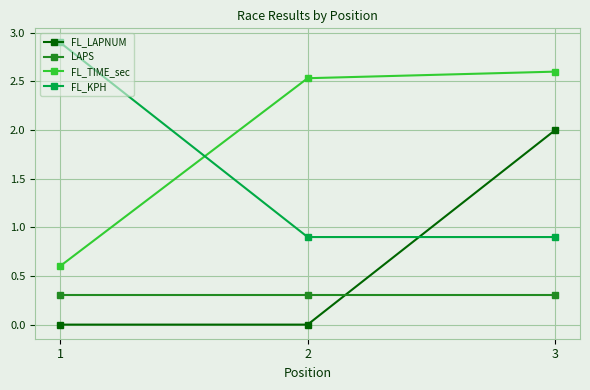

What is the value of the FL_KPH point at the 3rd from the left?

0.9